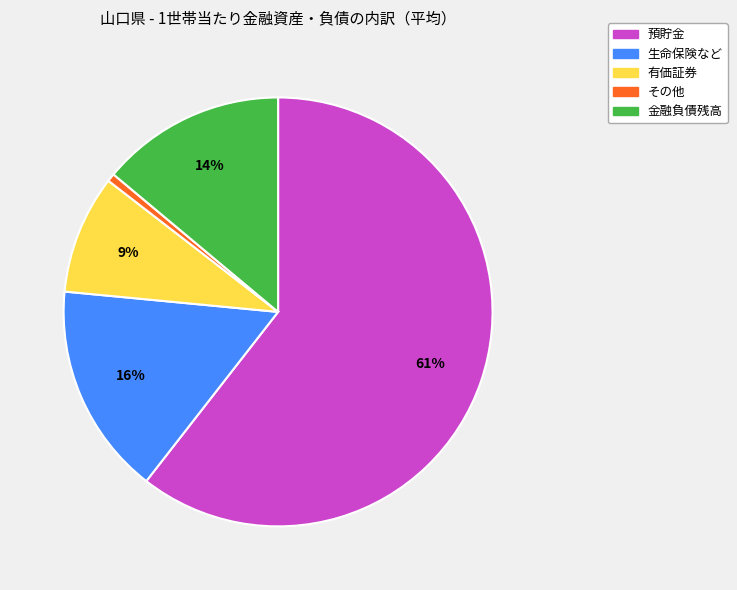

Which has a higher value, 金融負債残高 or 生命保険など?

生命保険など